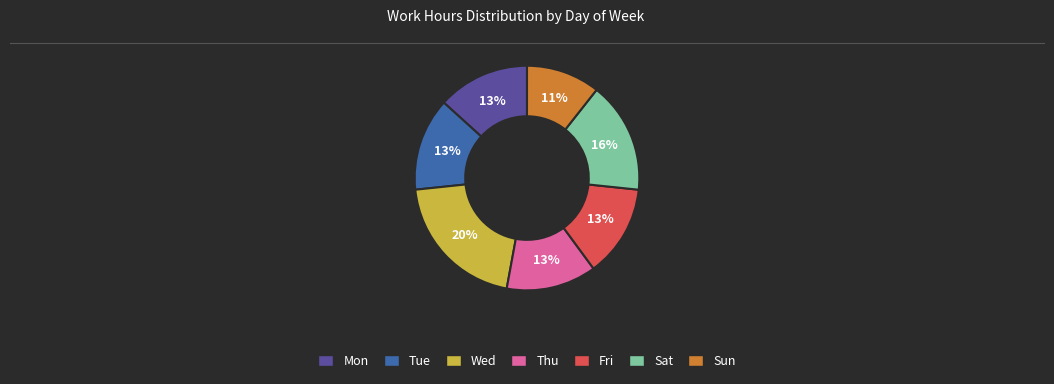

Do Thu and Wed together represent more than half of the pie?

No